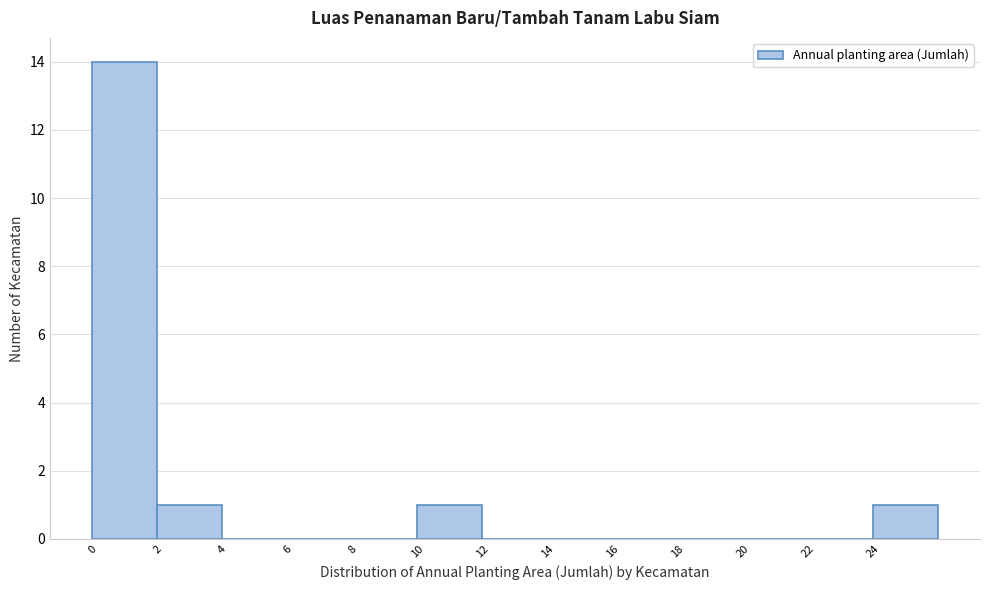

Reading left to right, transcribe this chart: for each bar, give the range it covers on the x-axis and its height. The values are not printed on the chart, so give them approximately, as read against the axis.

0 to 2: 14
2 to 4: 1
4 to 6: 0
6 to 8: 0
8 to 10: 0
10 to 12: 1
12 to 14: 0
14 to 16: 0
16 to 18: 0
18 to 20: 0
20 to 22: 0
22 to 24: 0
24 to 26: 1